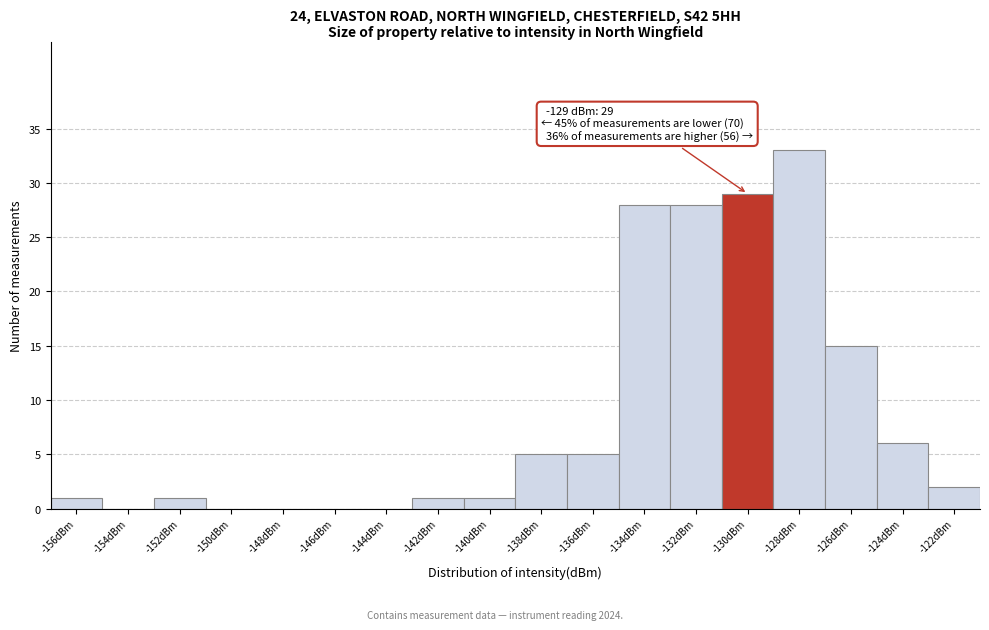

Reading right to left, transcribe all the data shown in this chart.

-122dBm=2	-124dBm=6	-126dBm=15	-128dBm=33	-130dBm=29	-132dBm=28	-134dBm=28	-136dBm=5	-138dBm=5	-140dBm=1	-142dBm=1	-144dBm=0	-146dBm=0	-148dBm=0	-150dBm=0	-152dBm=1	-154dBm=0	-156dBm=1